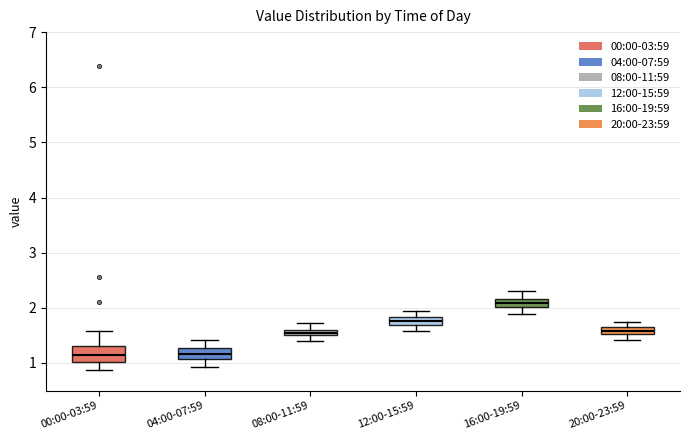

Where does the lower whisker of the box for 20:00-23:59 end on the y-axis? The values are not printed on the chart, so give them approximately, as read against the axis.

1.4